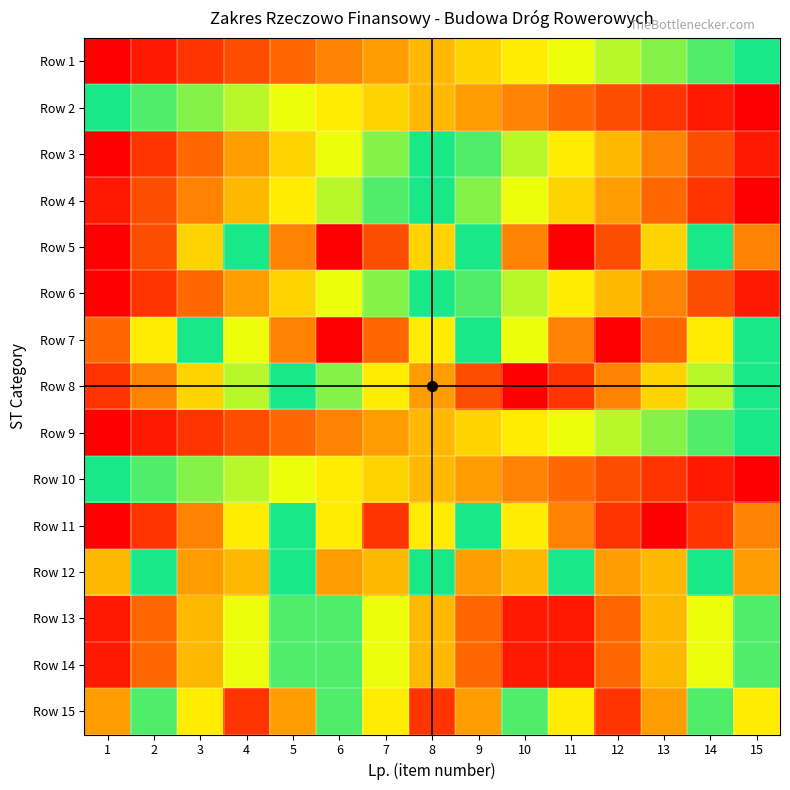

List the series in order of their peak value, lowest first.

Row 1, Row 9, Row 10, Row 12, Row 5, Row 11, Row 15, Row 3, Row 13, Row 14, Row 2, Row 4, Row 6, Row 7, Row 8